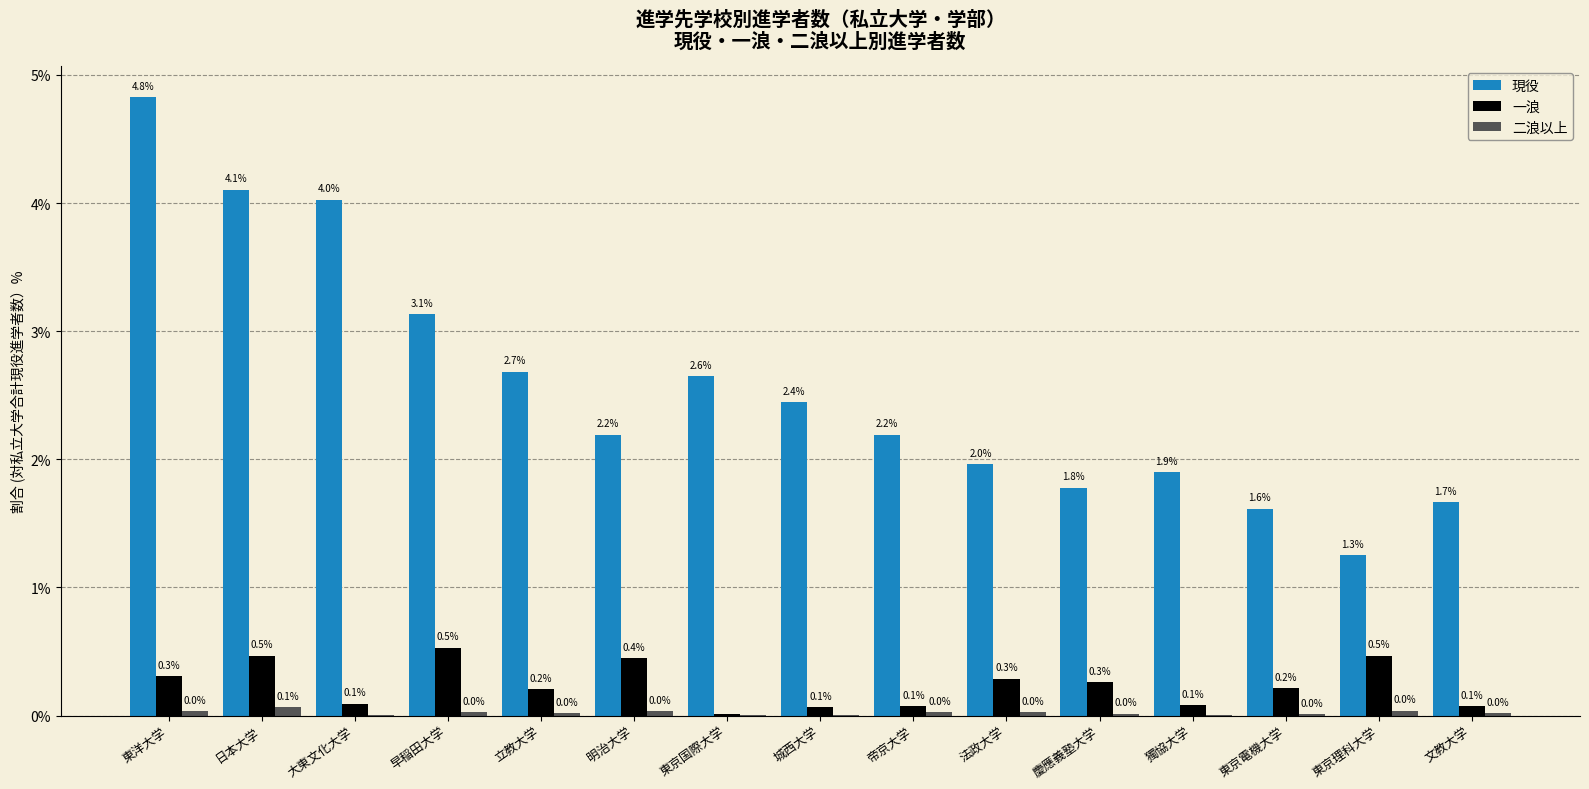

Which series has the widest spread of values?

現役